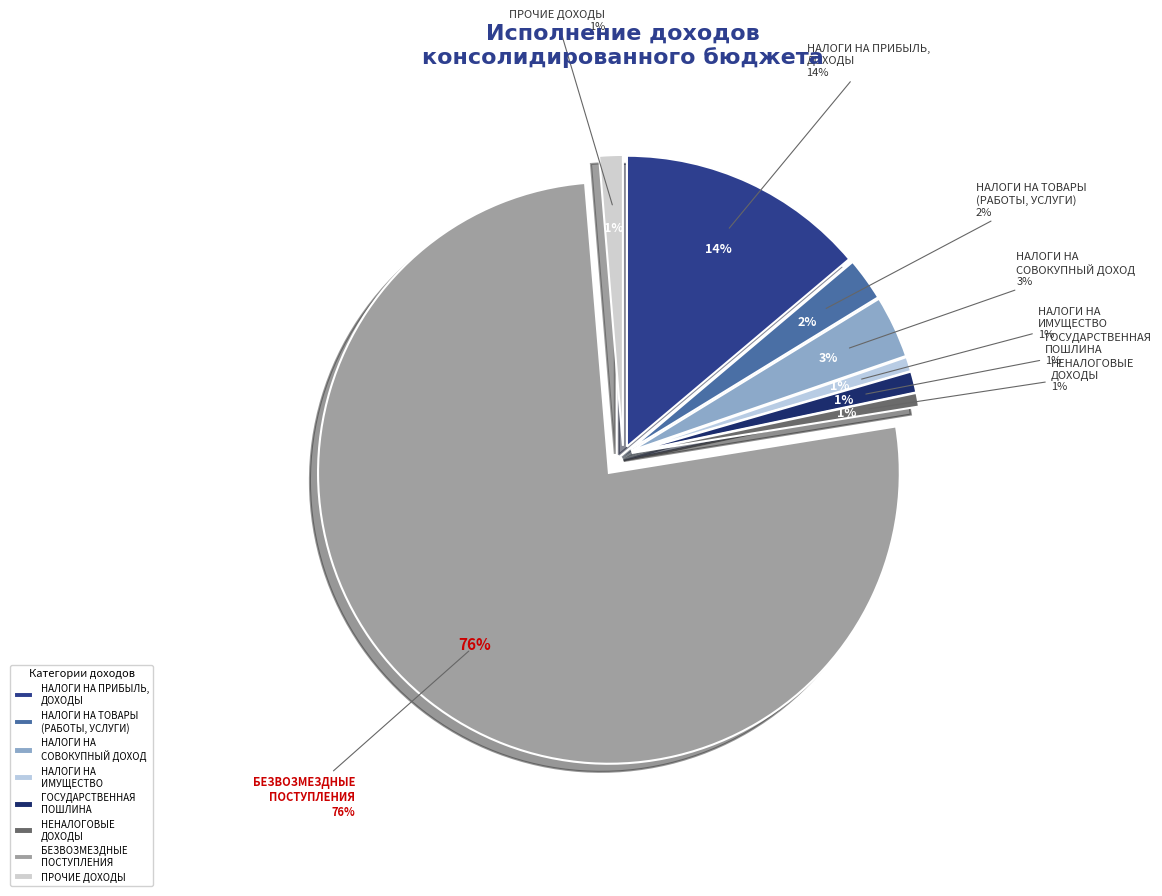

To the nearest percent, what is the difference between the largest and smallest slice percentages?

75%